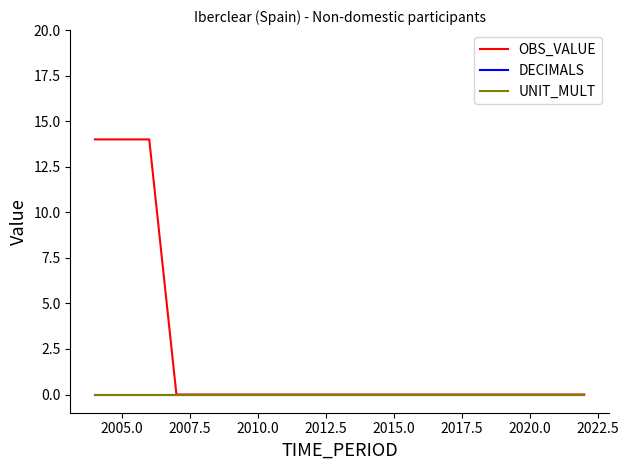

Does the chart display data point markers on the line(s)?

No